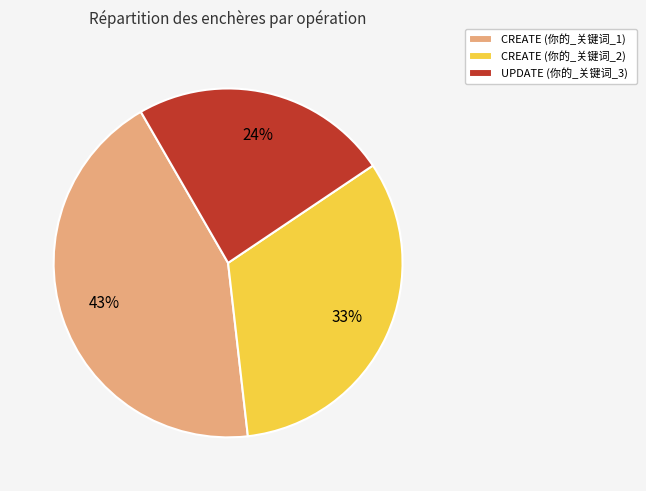

True or false: CREATE (你的_关键词_2) accounts for 19% of the total.

False